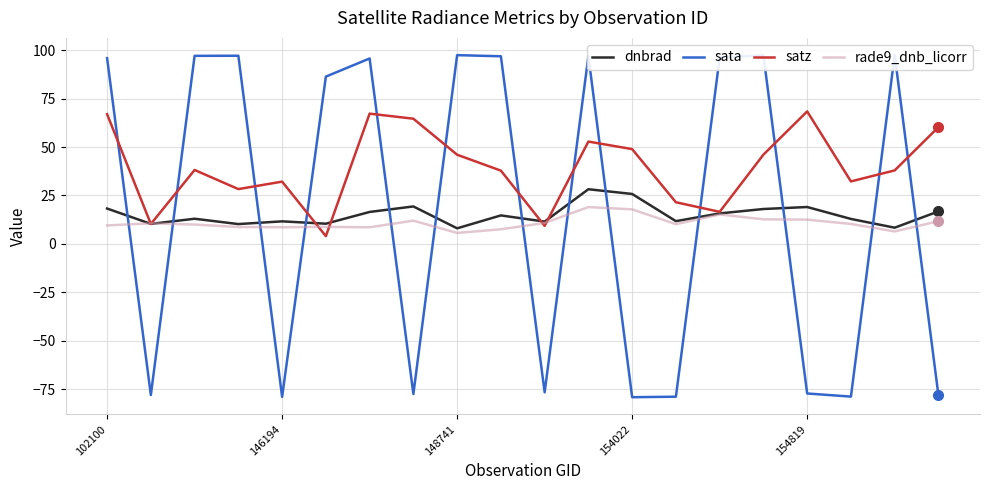

What is the minimum value for rade9_dnb_licorr?

5.7